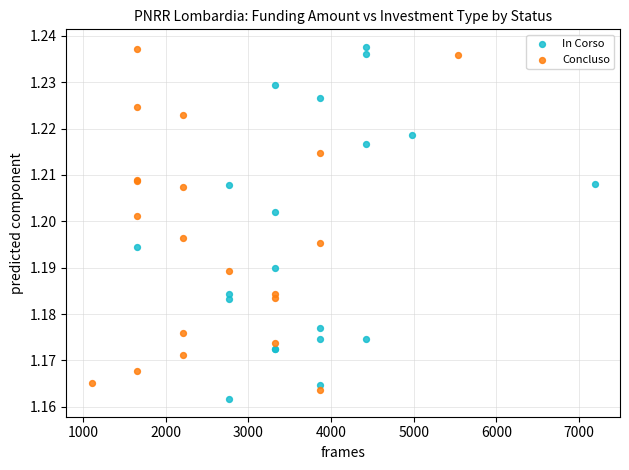

Which series reaches the minimum Y coordinate?

In Corso